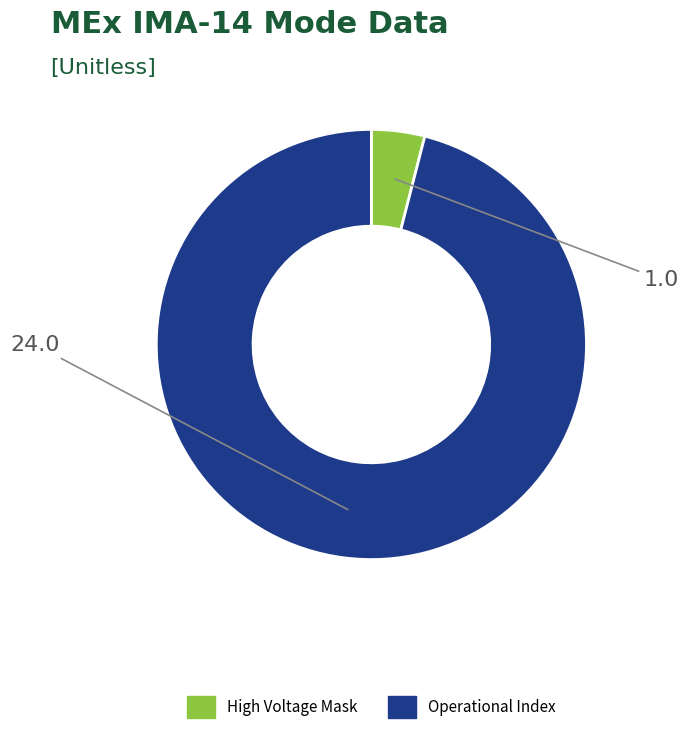

Does any single category account for the majority?

Yes